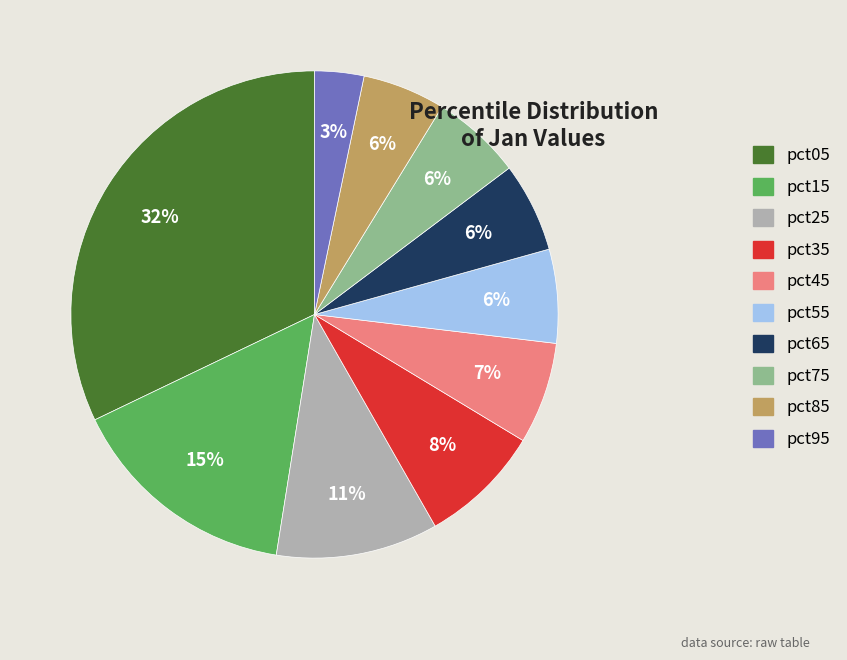

Which slice is the largest?

pct05